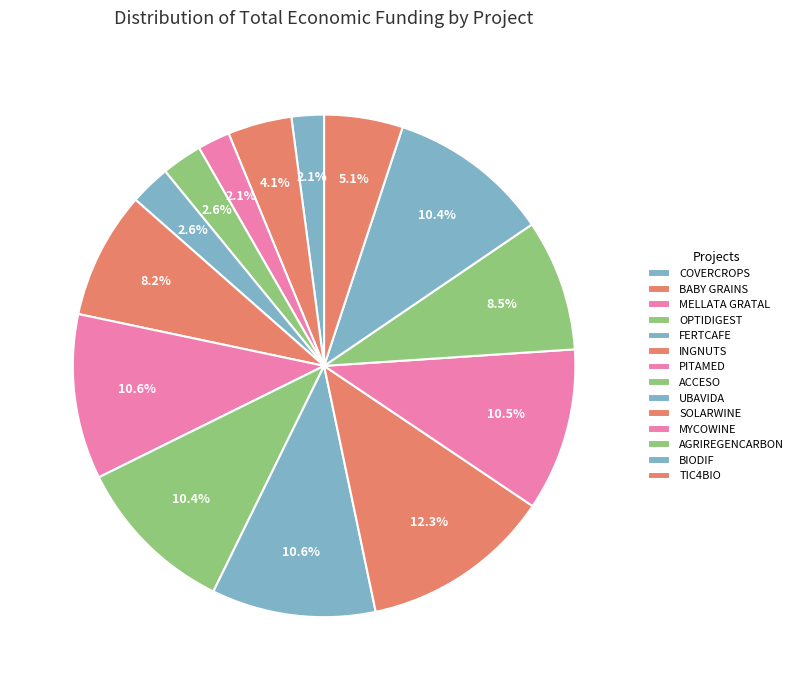

How many slices are in this pie chart?

14